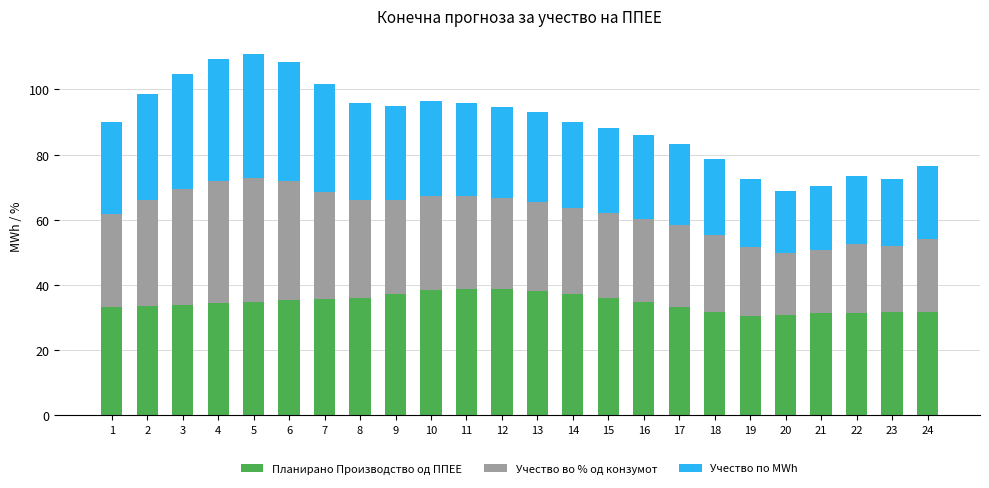

True or false: Планирано Производство од ППЕЕ has a value of 38.1 at 13.

True